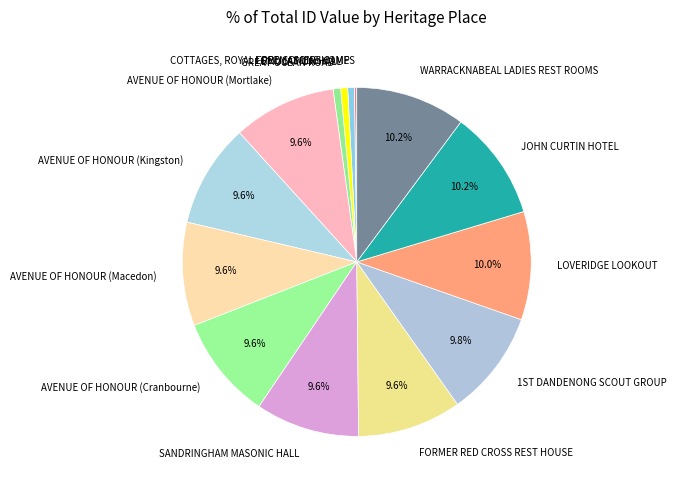

Does JOHN CURTIN HOTEL represent more than half of the total?

No